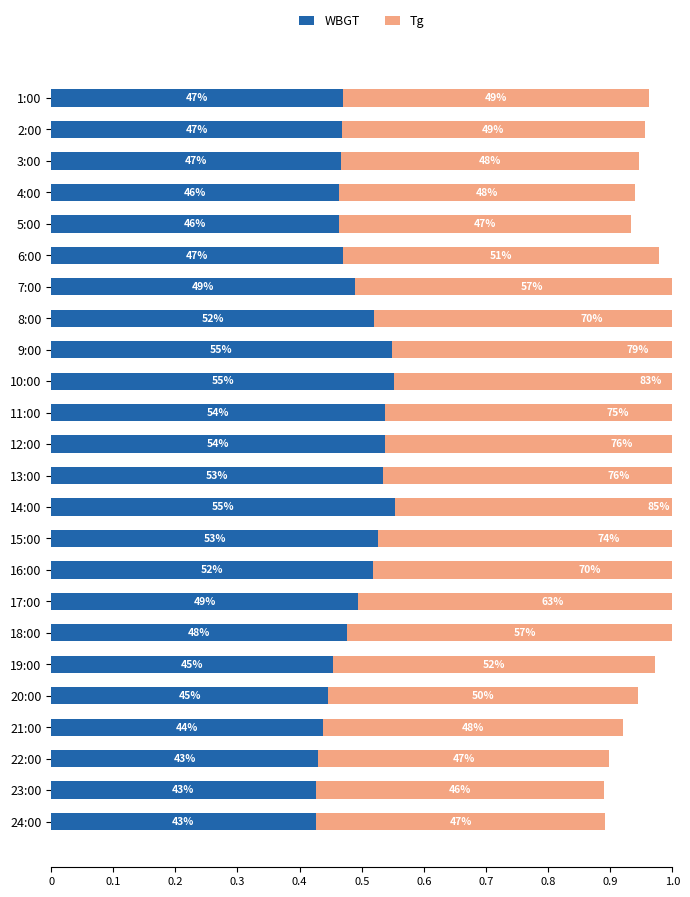

The Tg series shows 1.2 at 10:00. True or false?

False